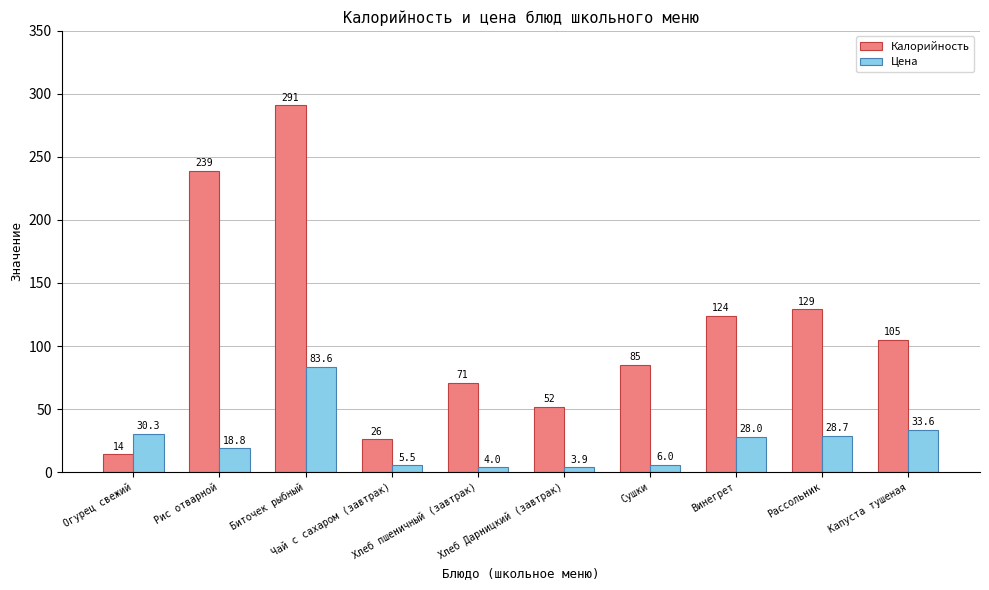

What are all the series names shown in the legend?

Калорийность, Цена